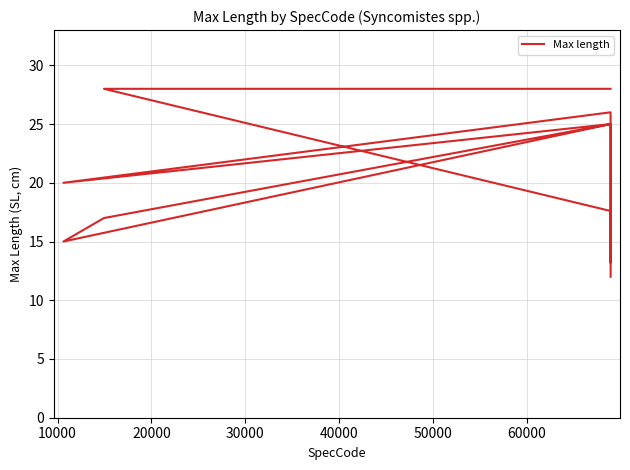

Reading left to right, list all the values displayed in this chart.

28.0	28.0	17.6	13.2	26.0	20.0	25.0	15.0	17.0	25.0	12.0